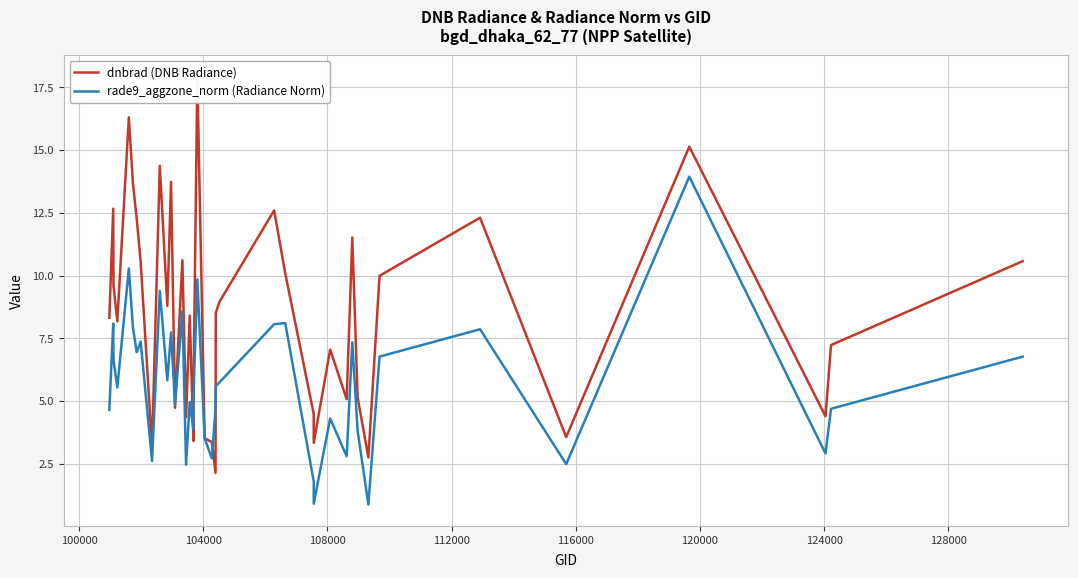

What is the difference between the maximum and minimum values in the rade9_aggzone_norm (Radiance Norm) series?

13.1